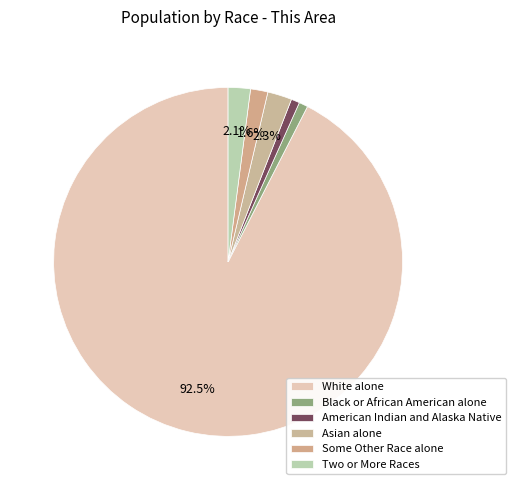

To the nearest percent, what is the average slice percentage?

17%